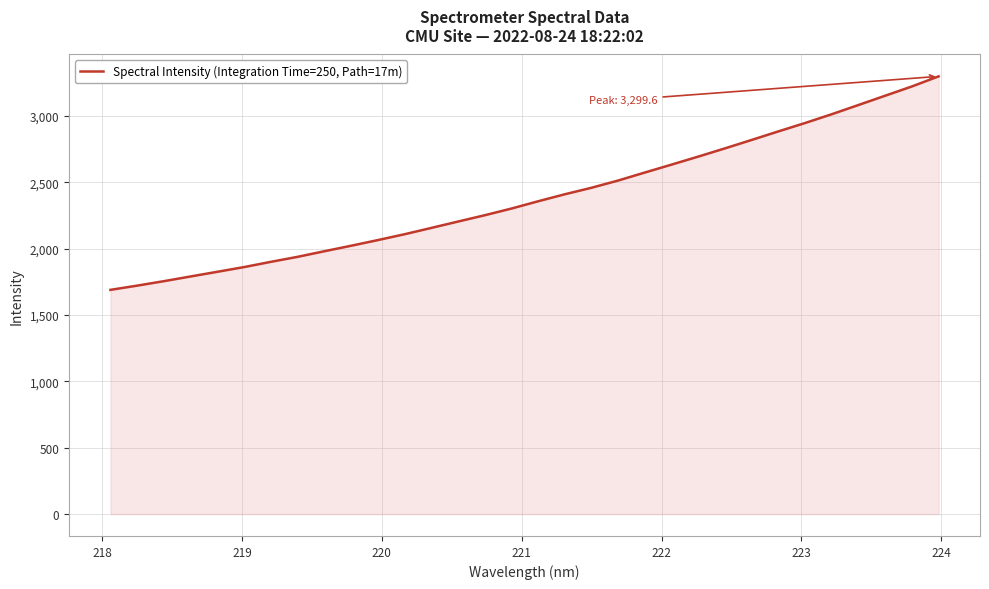

What is the smallest value displayed?

1690.3